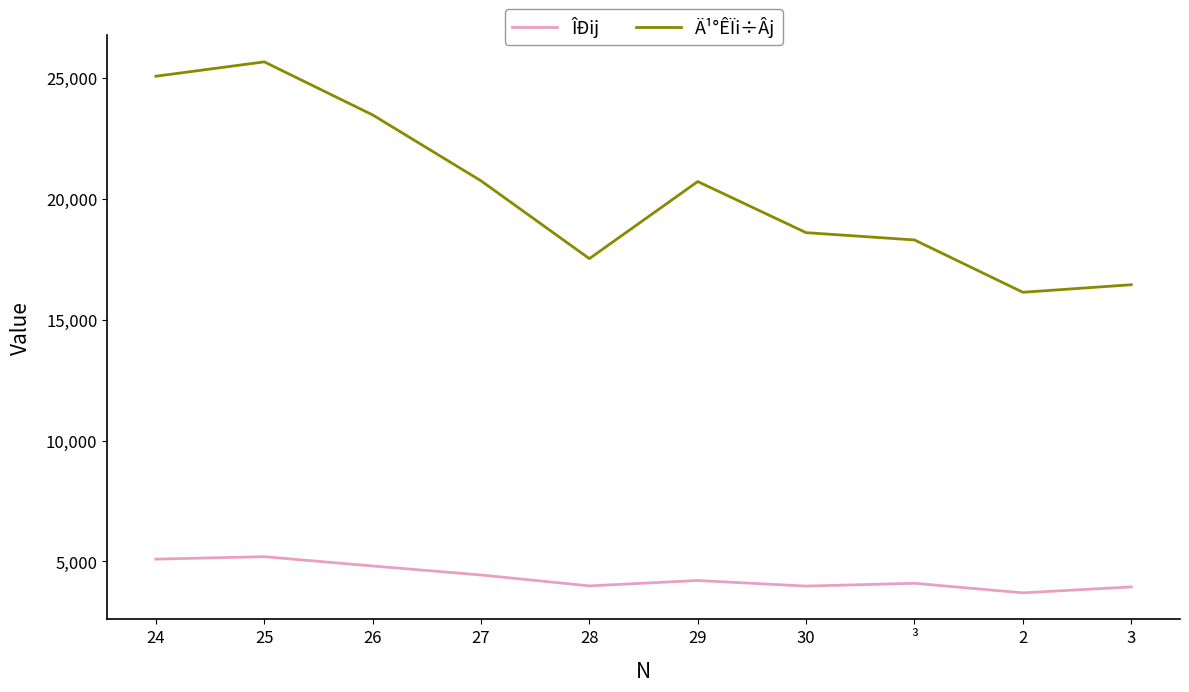

What is the spread (max minus min) of values at 25?

20483